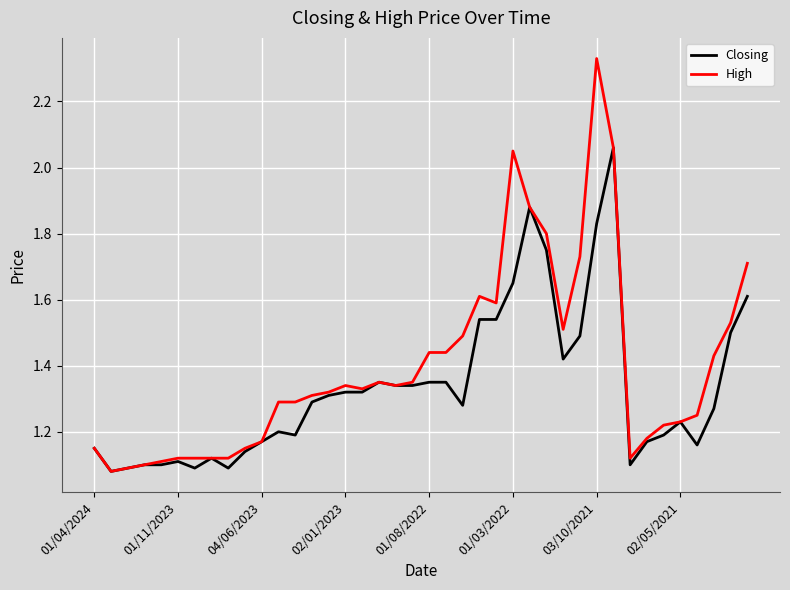

Which series has the largest total across all categories?

High